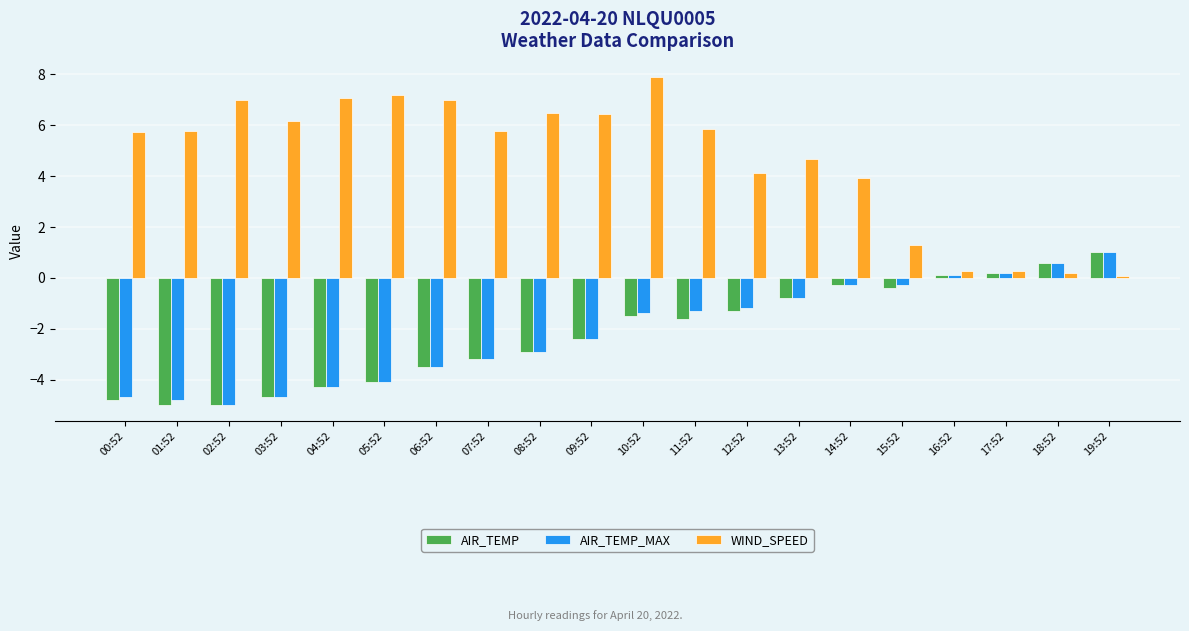

Which series has the widest spread of values?

WIND_SPEED